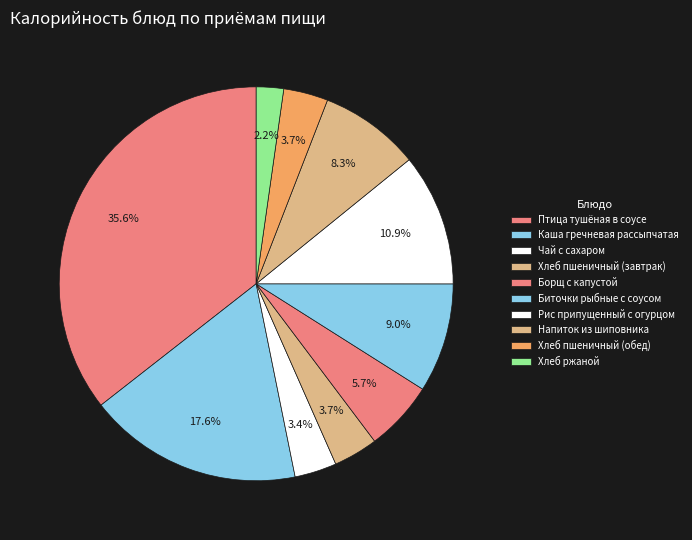

To the nearest percent, what is the difference between the Борщ с капустой and Напиток из шиповника slice percentages?

3%